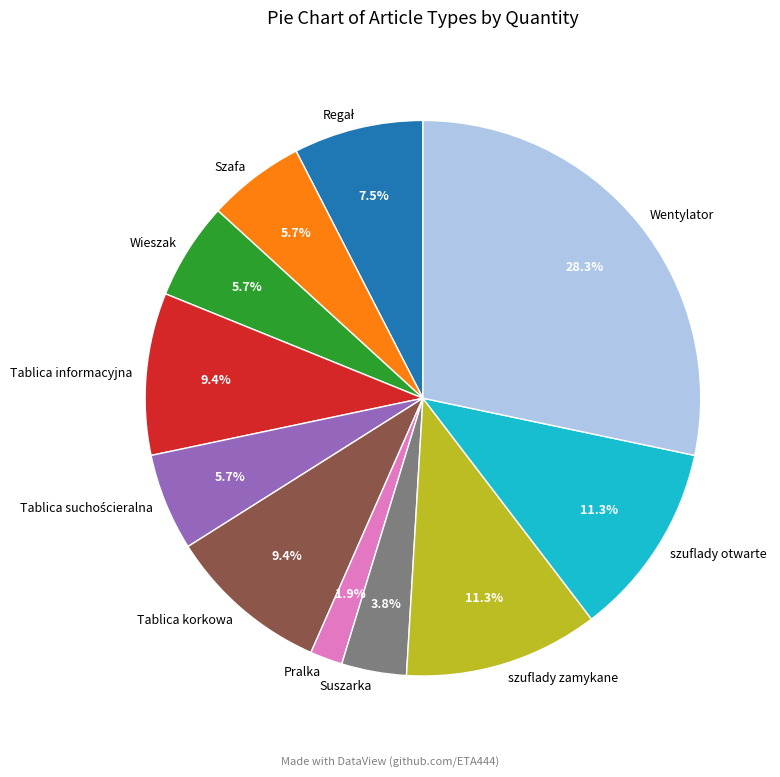

Is there a majority slice in this chart?

No